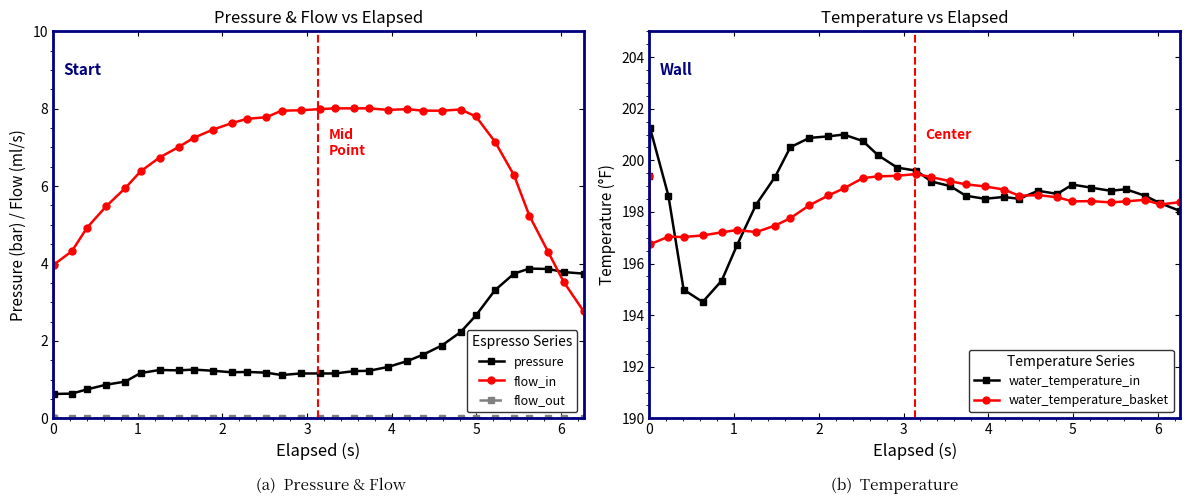

What is the value of the flow_in point at the 22nd from the left?

8.0